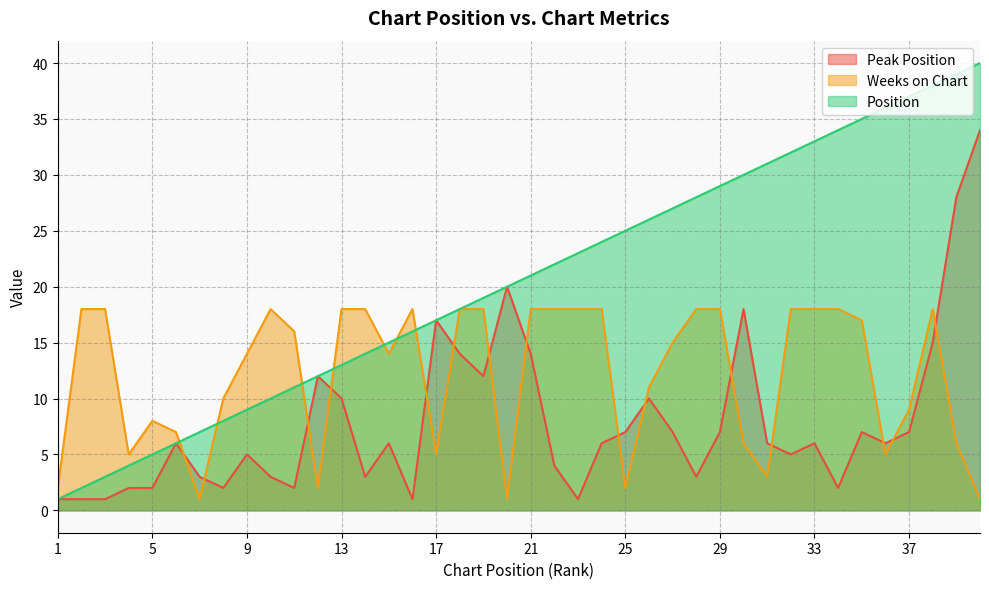

True or false: Weeks on Chart has more than 1 interior local peaks.

True